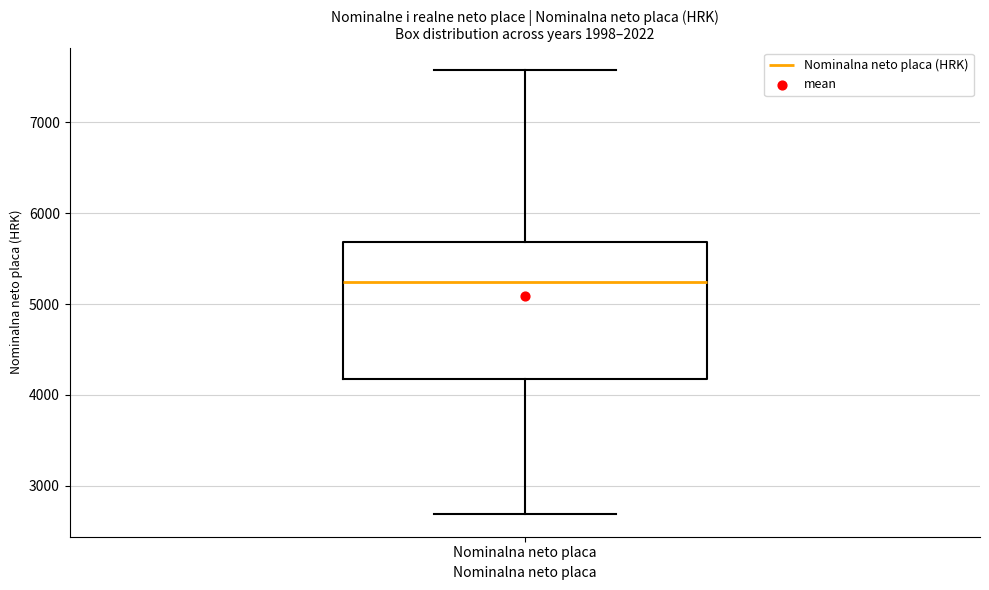

Read this box plot against the y-axis: the position of the median line, the range covered by the box, and the ends of both whiskers. The values are not printed on the chart, so give them approximately, as read against the axis.

median 5200, box 4200 to 5700, whiskers 2700 to 7600